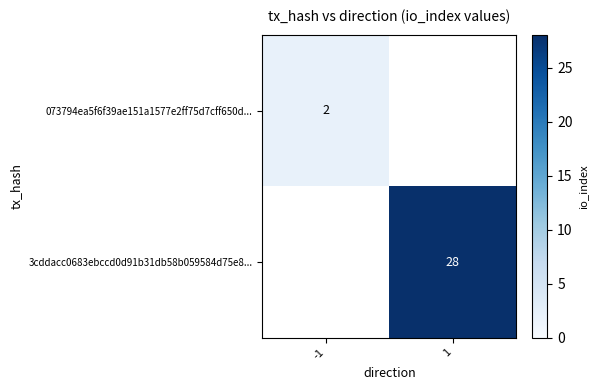

Is the value of 3cddacc0683ebccd0d91b31db58b059584d75e8... at 1 greater than the value of 073794ea5f6f39ae151a1577e2ff75d7cff650d... at -1?

Yes